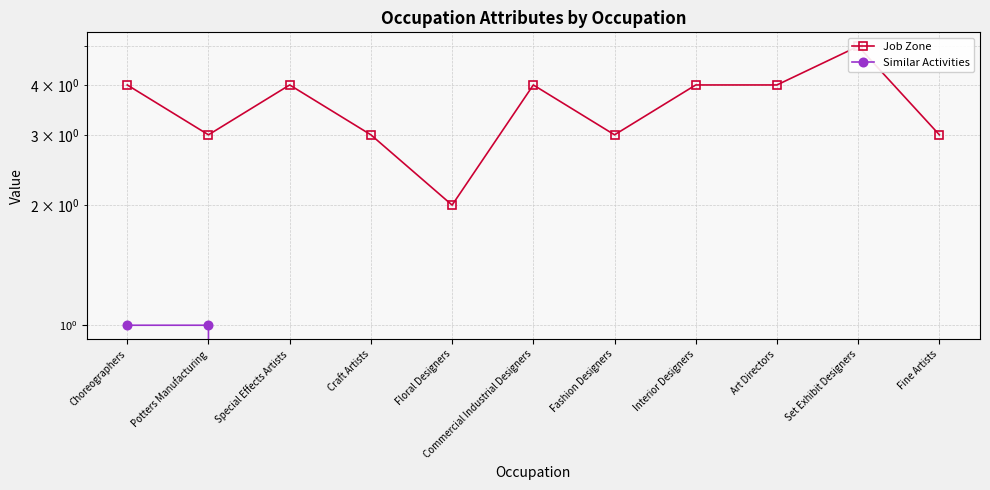

Which category has the lowest value across all series?

Special Effects Artists